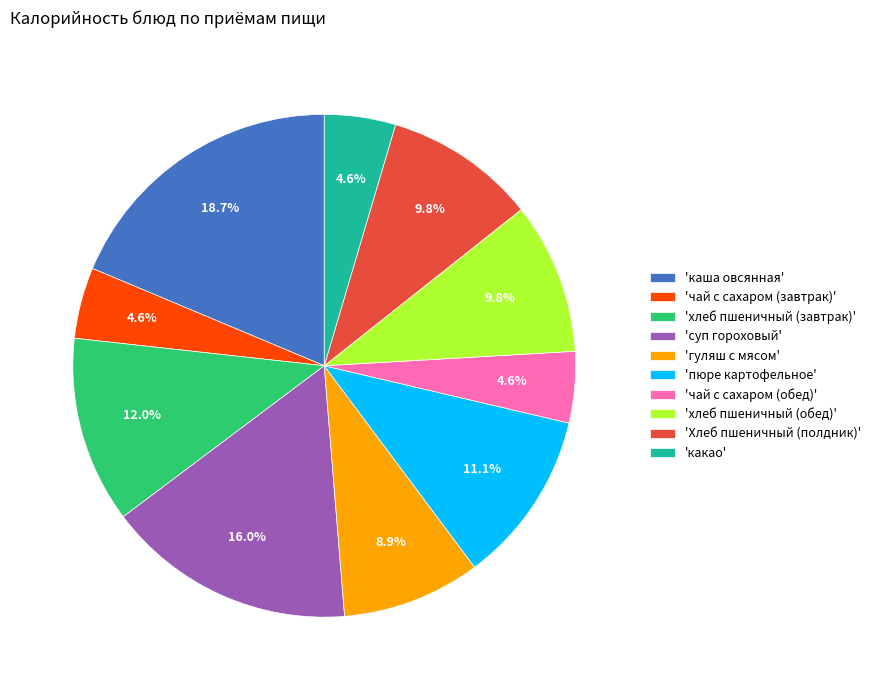

Is there a majority slice in this chart?

No